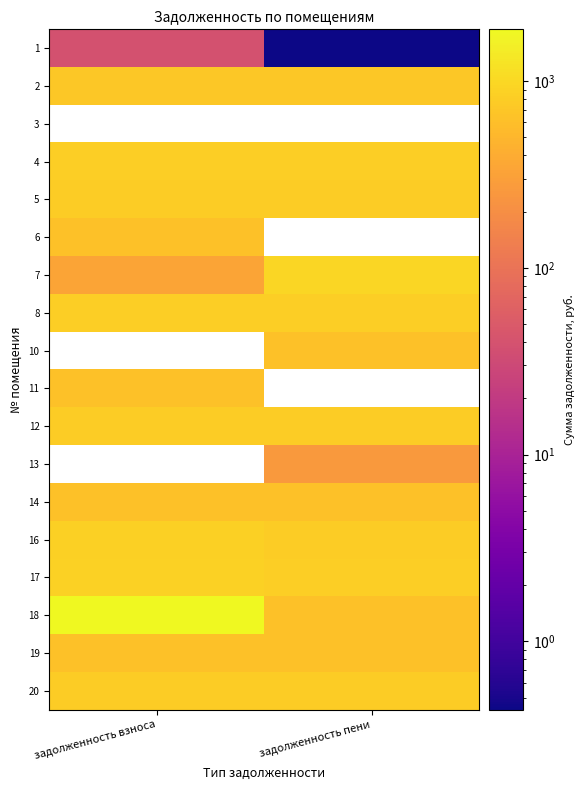

Which category has the lowest value across all series?

задолженность пени